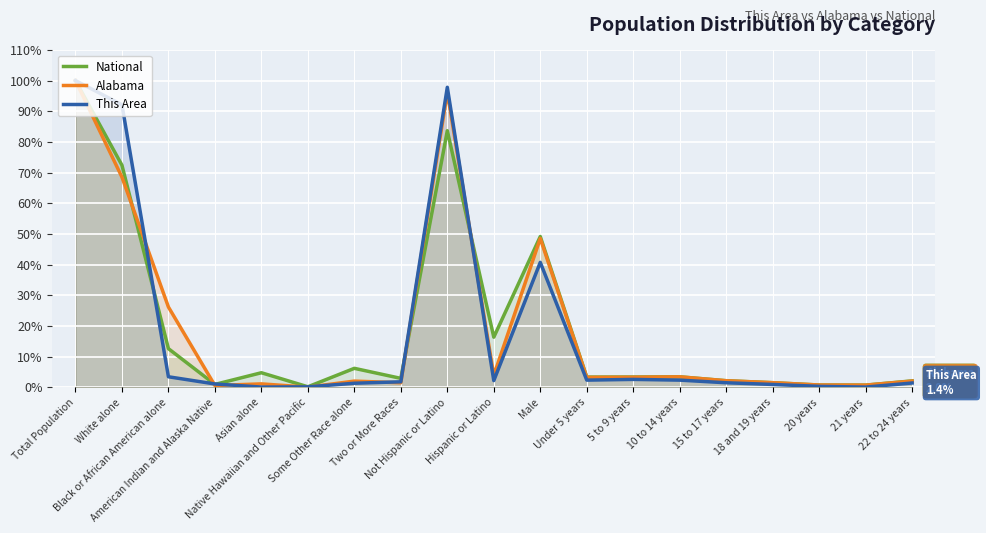

Reading left to right, list all the values displayed in this chart.

National: Total Population=100.0	White alone=72.4	Black or African American alone=12.6	American Indian and Alaska Native=0.9	Asian alone=4.8	Native Hawaiian and Other Pacific=0.2	Some Other Race alone=6.2	Two or More Races=2.9	Not Hispanic or Latino=83.7	Hispanic or Latino=16.3	Male=49.2	Under 5 years=3.3	5 to 9 years=3.4	10 to 14 years=3.4	15 to 17 years=2.2	18 and 19 years=1.5	20 years=0.7	21 years=0.7	22 to 24 years=2.1
Alabama: Total Population=100.0	White alone=68.5	Black or African American alone=26.2	American Indian and Alaska Native=0.6	Asian alone=1.1	Native Hawaiian and Other Pacific=0.1	Some Other Race alone=2.0	Two or More Races=1.5	Not Hispanic or Latino=96.1	Hispanic or Latino=3.9	Male=48.5	Under 5 years=3.2	5 to 9 years=3.3	10 to 14 years=3.4	15 to 17 years=2.1	18 and 19 years=1.5	20 years=0.8	21 years=0.7	22 to 24 years=2.0
This Area: Total Population=100.0	White alone=92.1	Black or African American alone=3.4	American Indian and Alaska Native=1.1	Asian alone=0.1	Native Hawaiian and Other Pacific=0.2	Some Other Race alone=1.3	Two or More Races=1.8	Not Hispanic or Latino=97.8	Hispanic or Latino=2.2	Male=40.7	Under 5 years=2.3	5 to 9 years=2.6	10 to 14 years=2.3	15 to 17 years=1.5	18 and 19 years=0.9	20 years=0.3	21 years=0.1	22 to 24 years=1.4